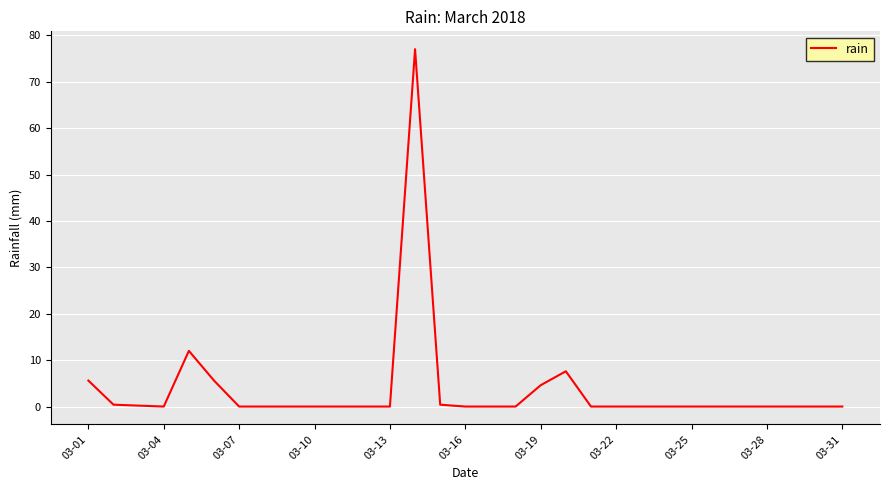

What is the greatest value displayed?

77.0